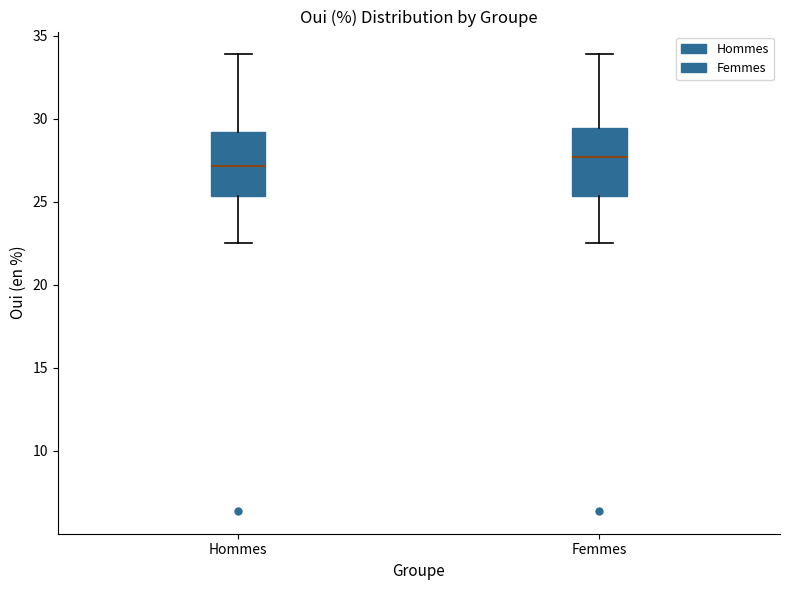

Reading left to right, transcribe this box plot: for each box, give where its median line is, the range the box spans, and where its two whiskers end, as read against the y-axis. The values are not printed on the chart, so give them approximately, as read against the axis.

Hommes: median 27.0, box 25.5 to 29.0, whiskers 22.5 to 34.0
Femmes: median 27.5, box 25.5 to 29.5, whiskers 22.5 to 34.0